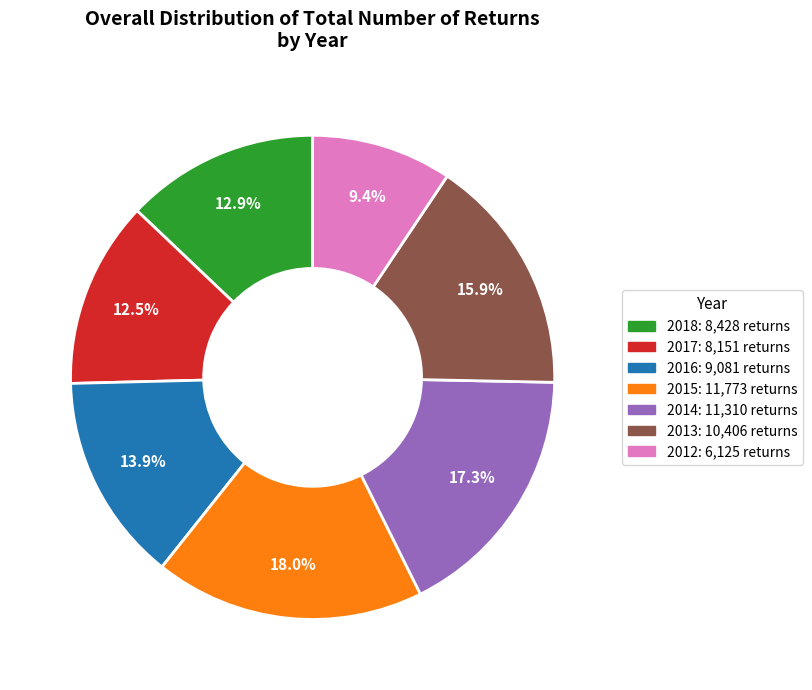

To the nearest percent, what is the combined percentage of 2014 and 2012?

27%